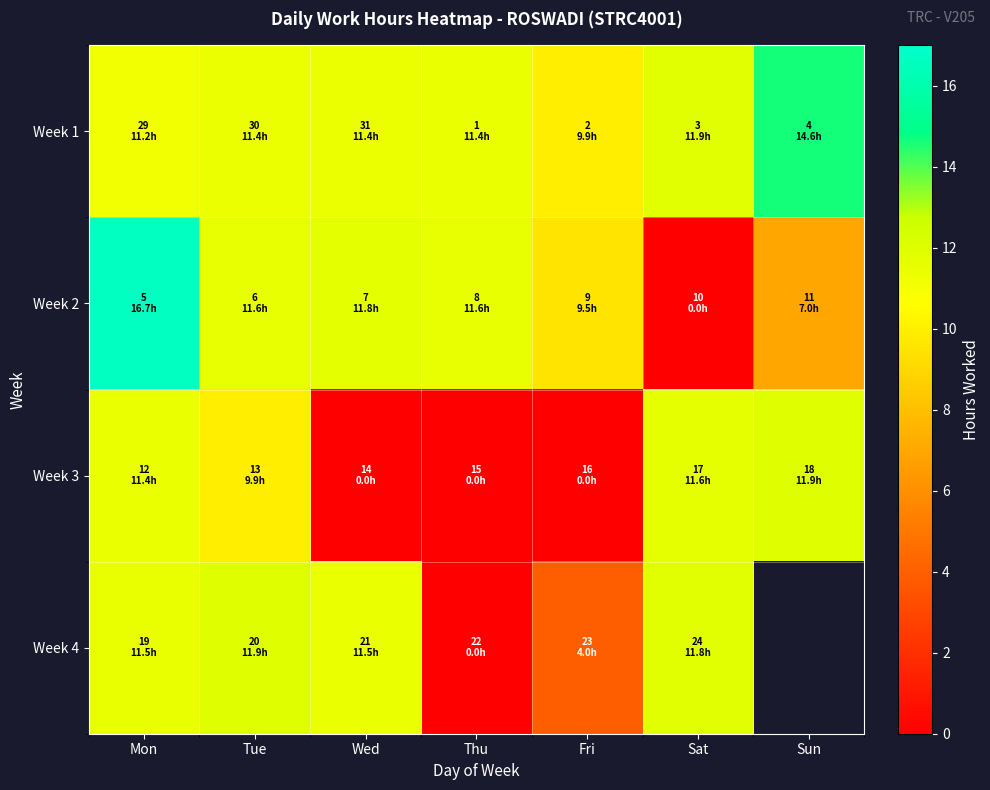

Is it true that Week 1 equals 9.9 at Fri?

True